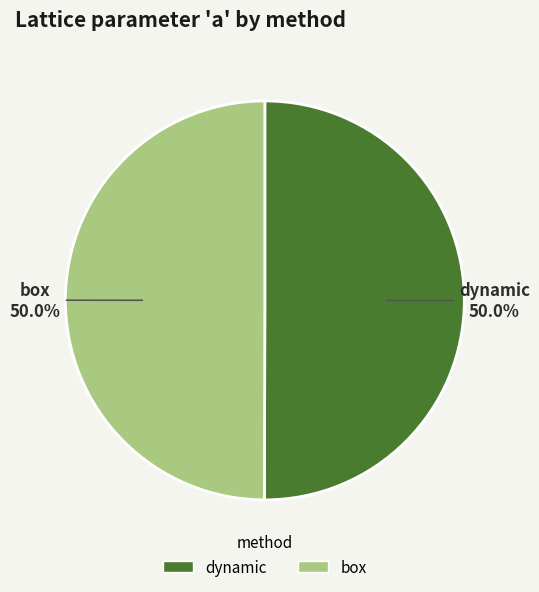

True or false: box accounts for 56% of the total.

False